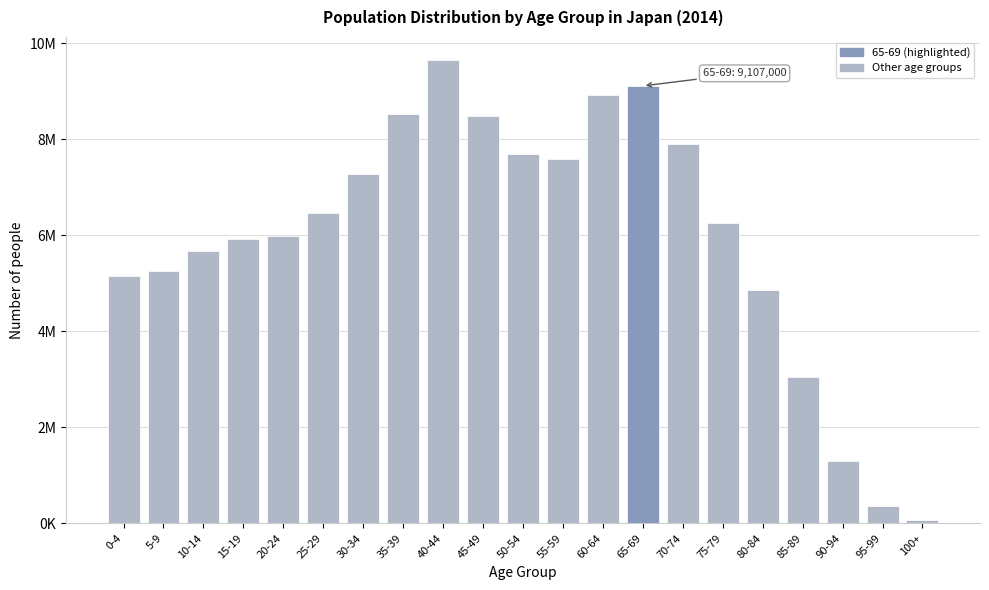

Are the bars horizontal?

No